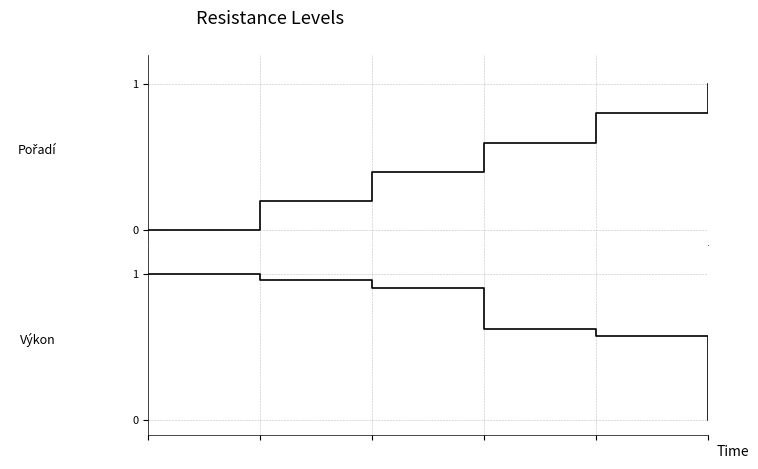

Does the chart display data point markers on the line(s)?

No